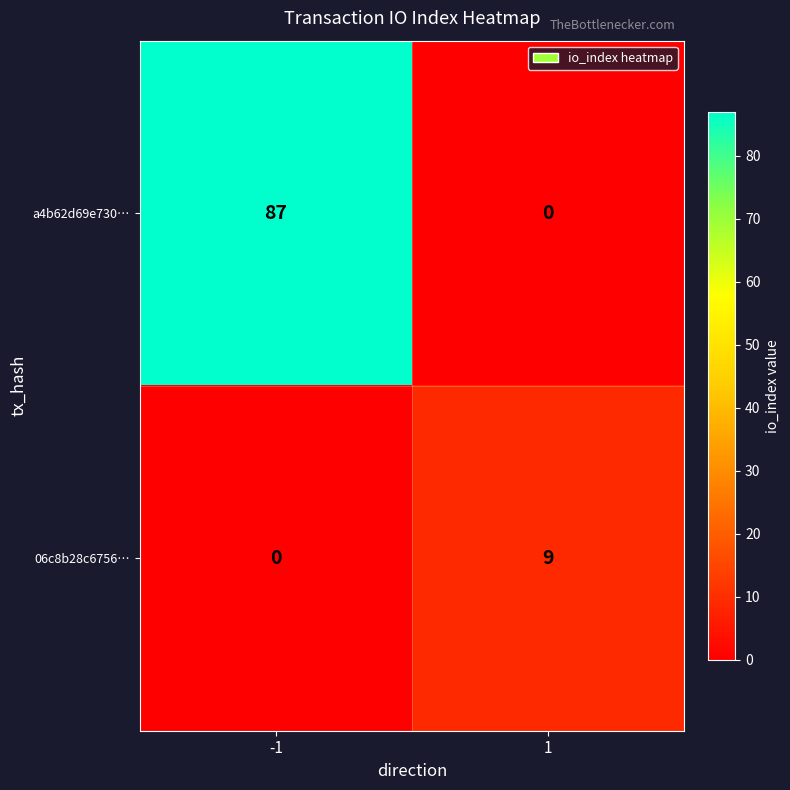

What is the greatest value displayed?

87